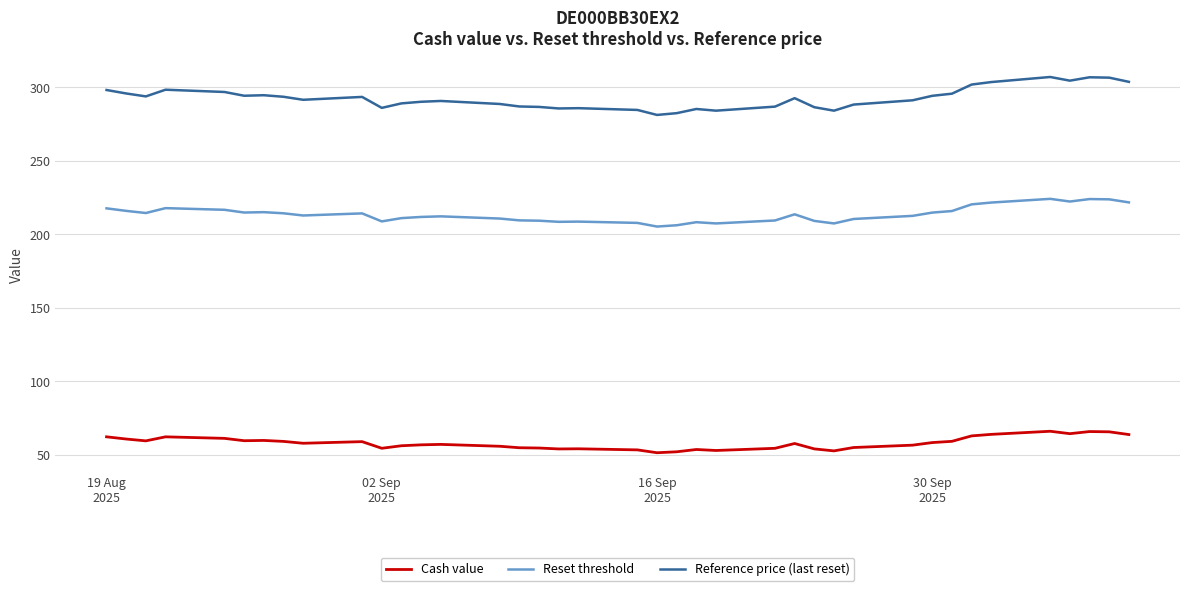

Rank the series by their average value, from lowest to highest.

Cash value, Reset threshold, Reference price (last reset)